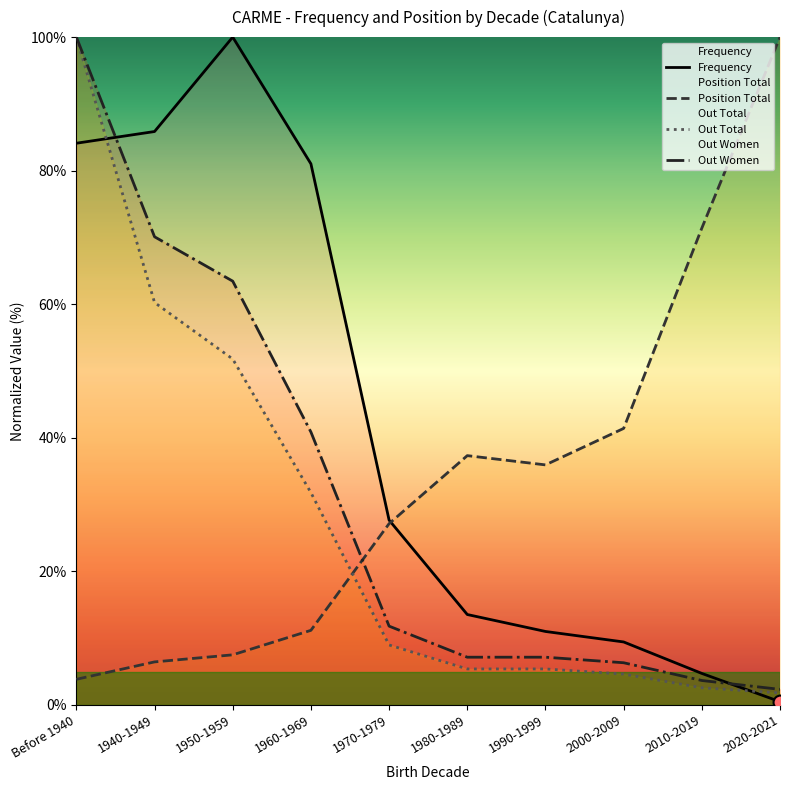

Rank the series by their maximum value, from highest to lowest.

Frequency, Position Total, Out Total, Out Women